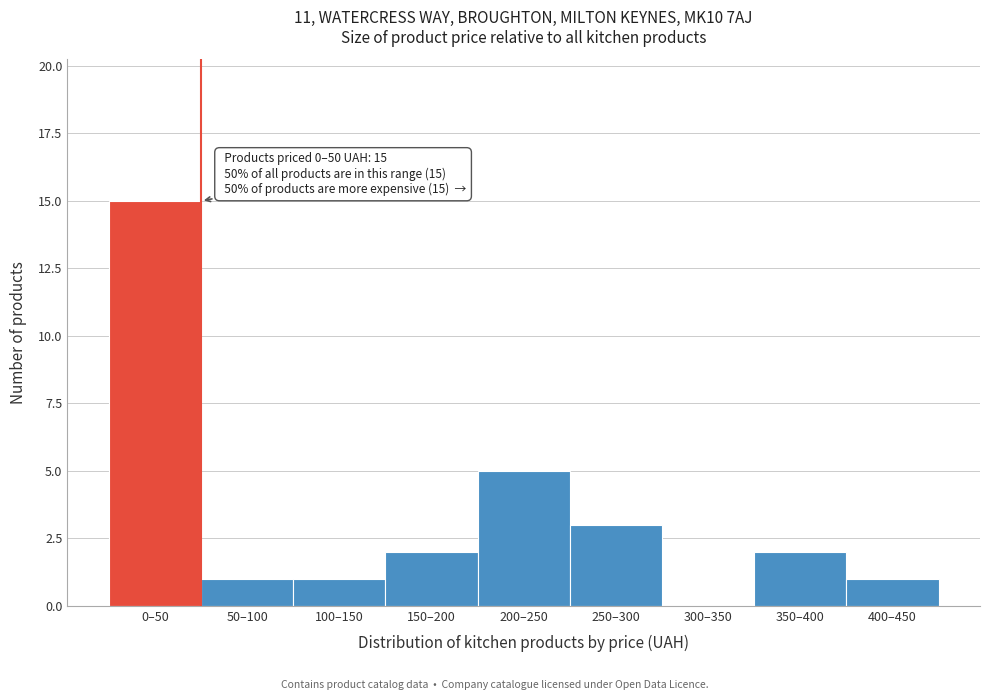

Reading right to left, extract all data points from this chart.

400–450=1	350–400=2	300–350=0	250–300=3	200–250=5	150–200=2	100–150=1	50–100=1	0–50=15